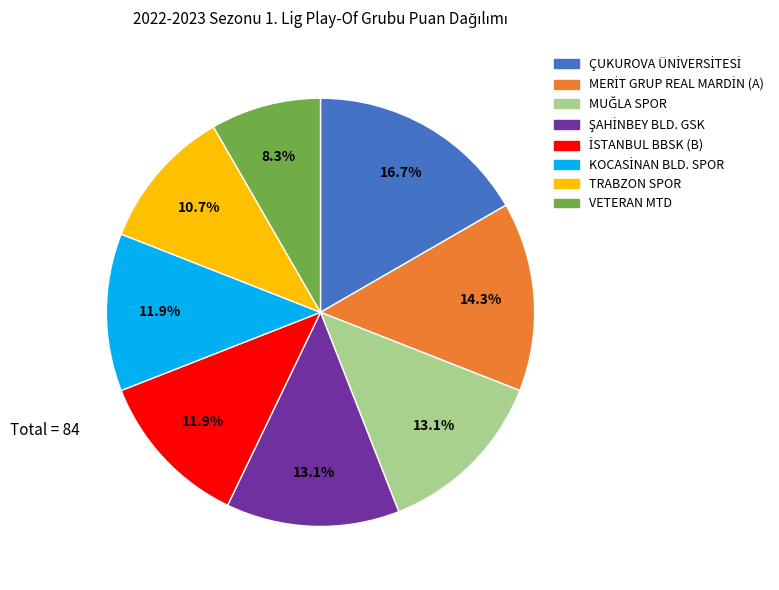

Is there any slice that represents more than half of the pie?

No